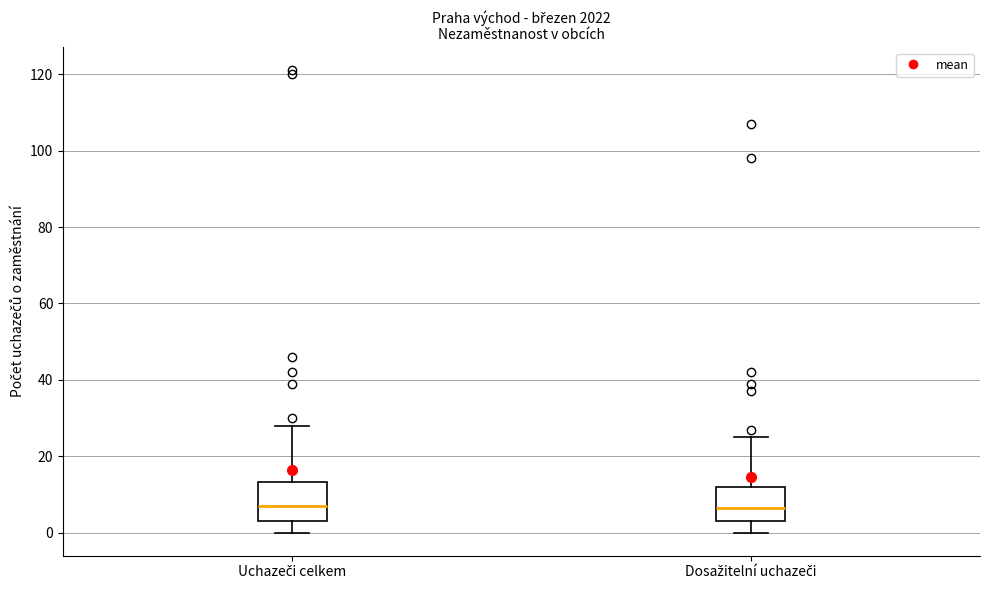

Reading left to right, read every box against the y-axis: the position of its median line, the range the box covers, and the ends of its whiskers. The values are not printed on the chart, so give them approximately, as read against the axis.

Uchazeči celkem: median 8, box 4 to 14, whiskers 0 to 28
Dosažitelní uchazeči: median 6, box 4 to 12, whiskers 0 to 26